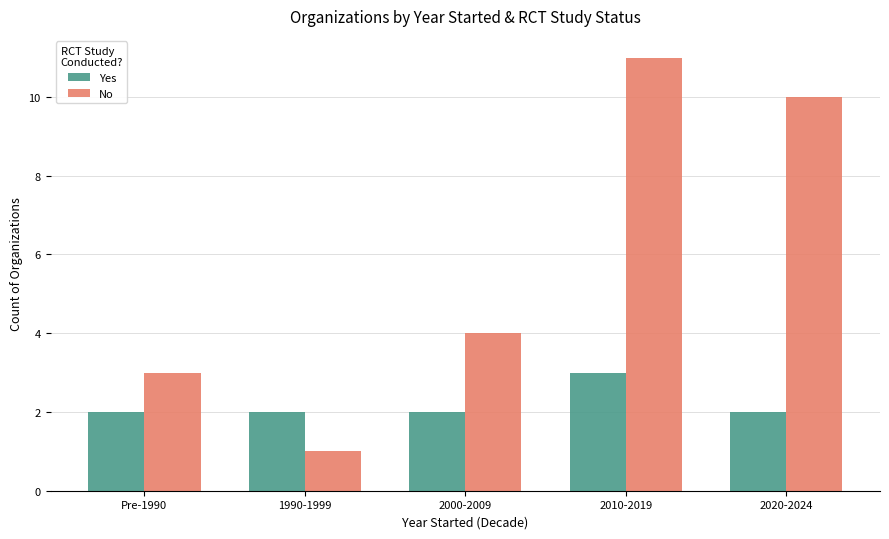

Which series has the largest total across all categories?

No